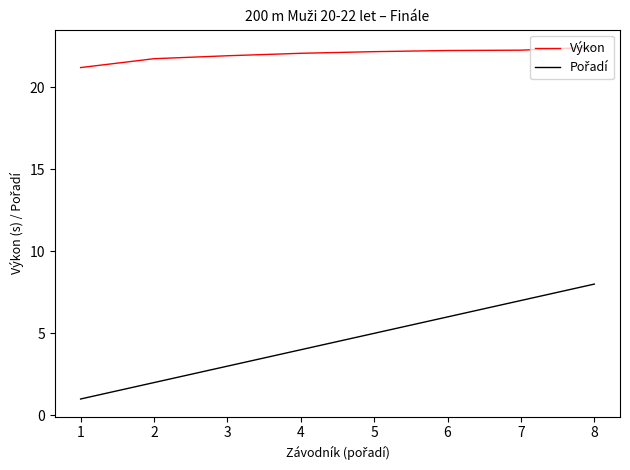

Where is Výkon nearest to the value 21?

1